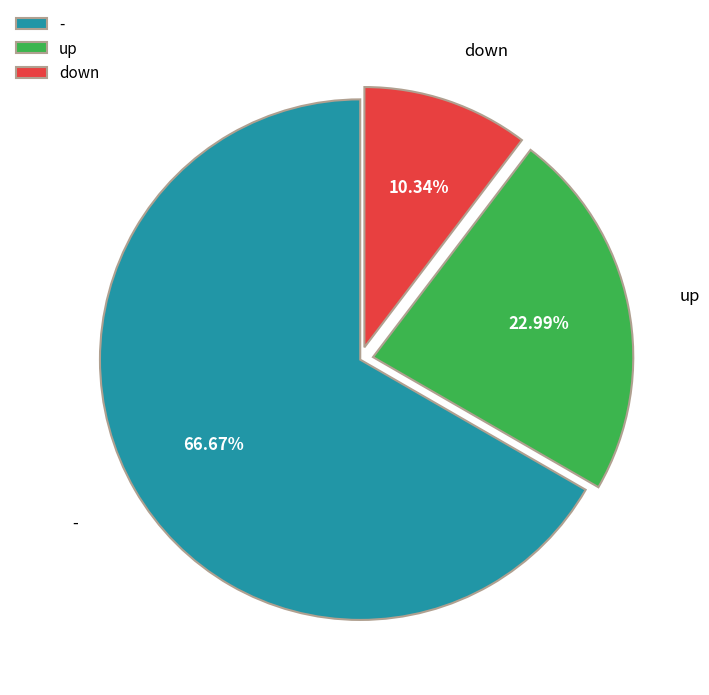

What percentage is the - slice, to the nearest percent?

67%